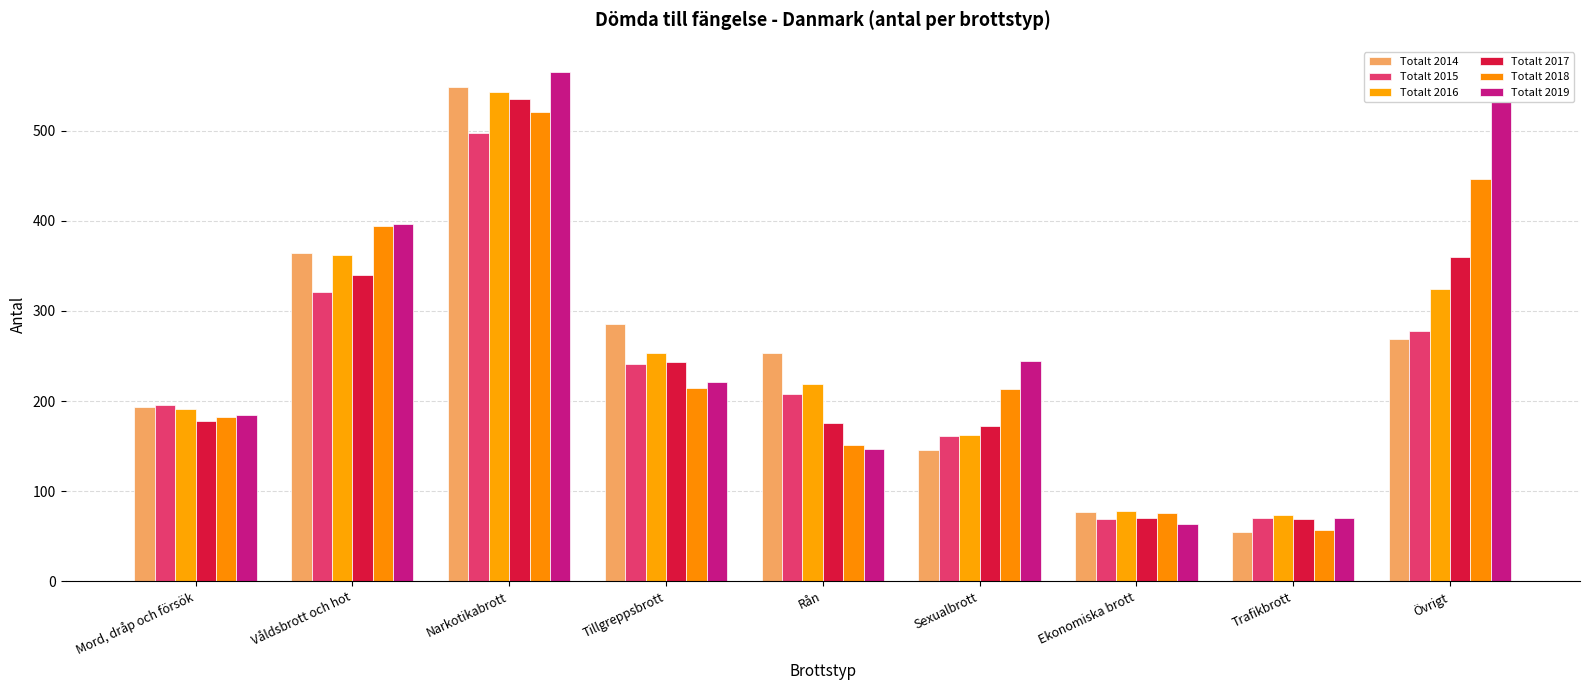

Between Våldsbrott och hot and Ekonomiska brott, which series saw the biggest shift?

Totalt 2019